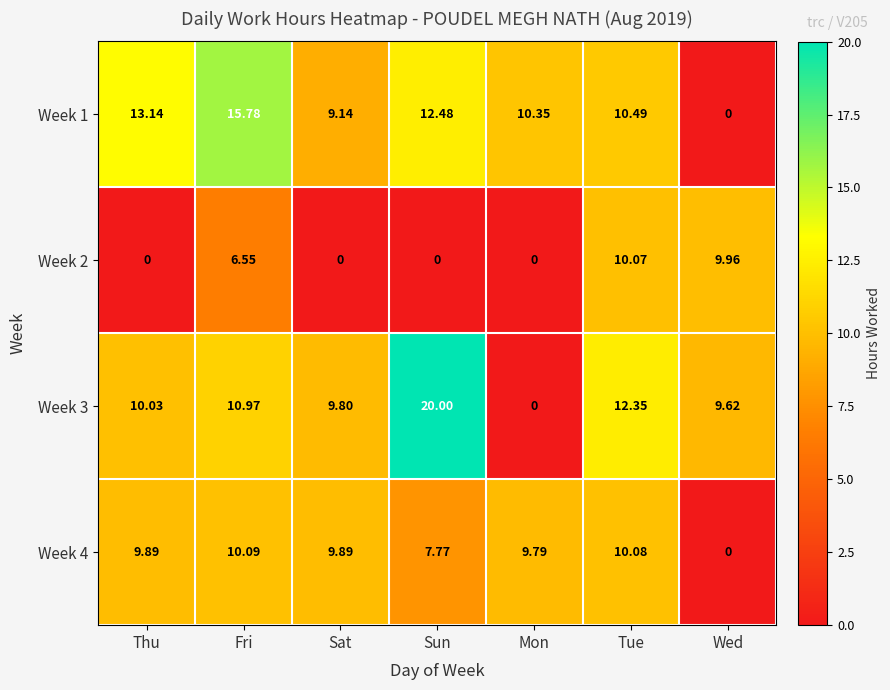

What is the difference between the highest and lowest values at Thu?

13.1